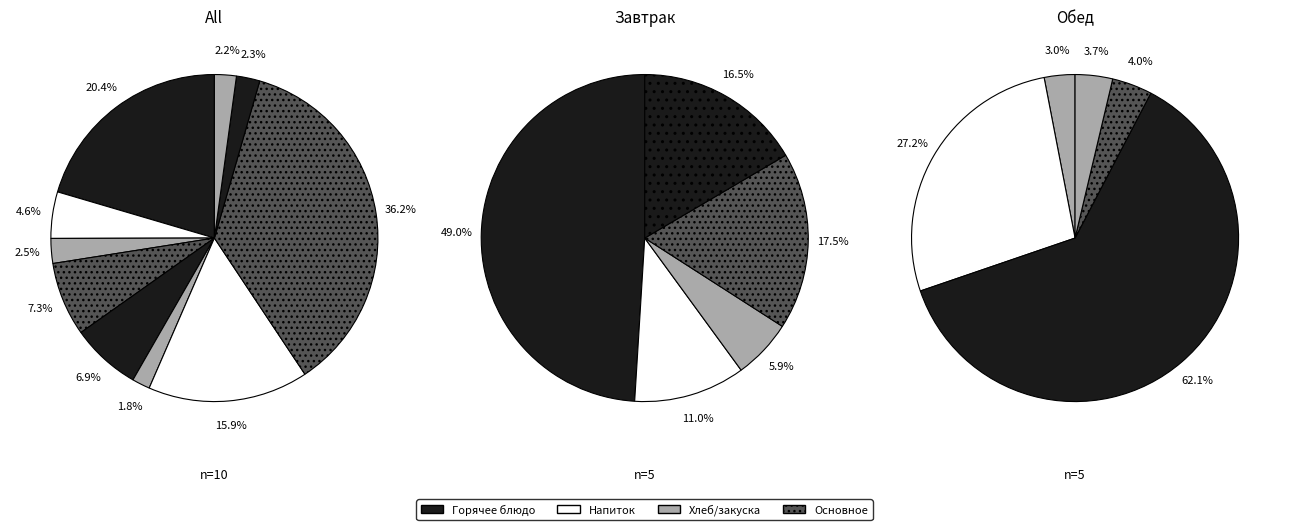

To the nearest percent, what is the difference between the largest and smallest slice percentages?

34%